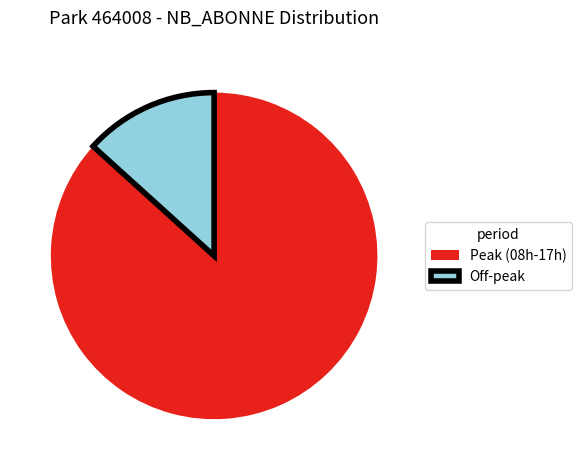

Is the sum of Peak (08h-17h) and Off-peak greater than half?

Yes